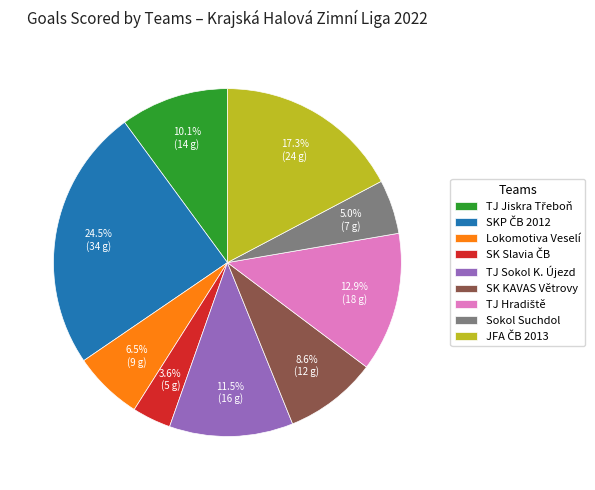

Is there any slice that represents more than half of the pie?

No